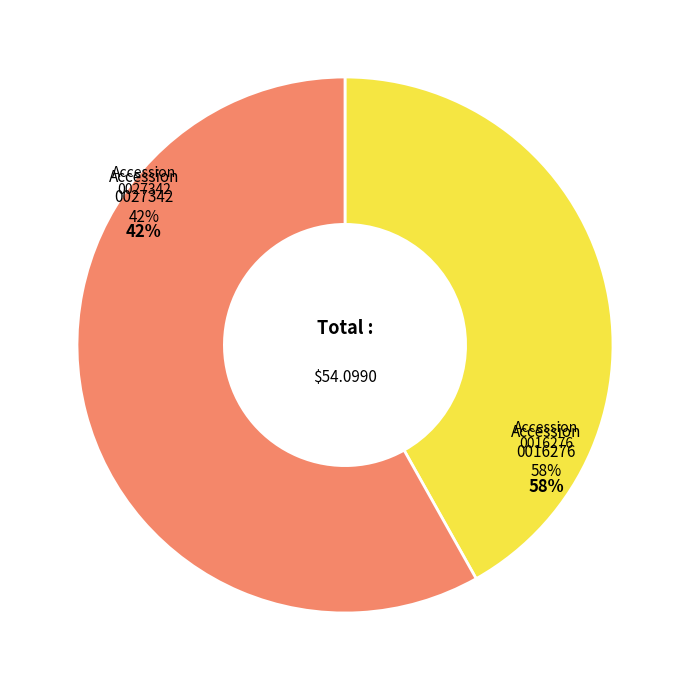

True or false: 120919123027342 accounts for 42% of the total.

True